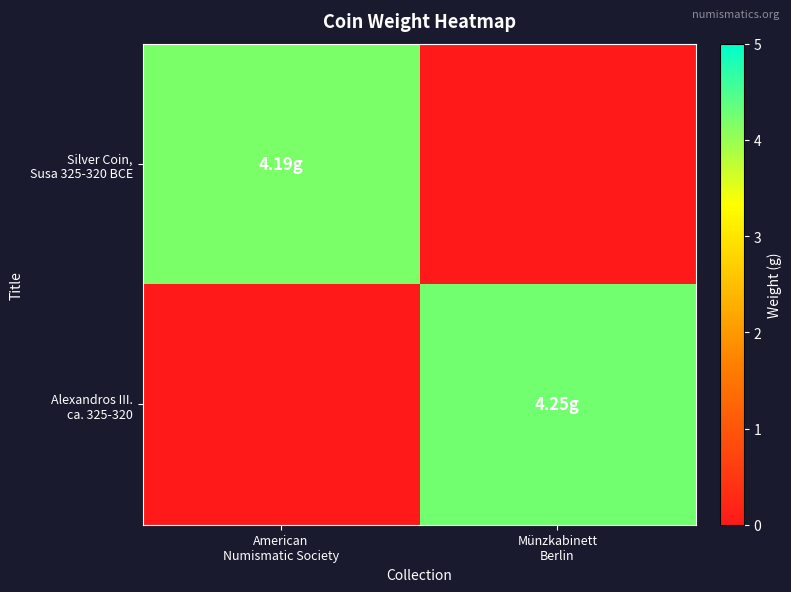

Rank the series at Münzkabinett Berlin from lowest to highest value.

Silver Coin, Susa 325-320 BCE, Alexandros III. ca. 325-320